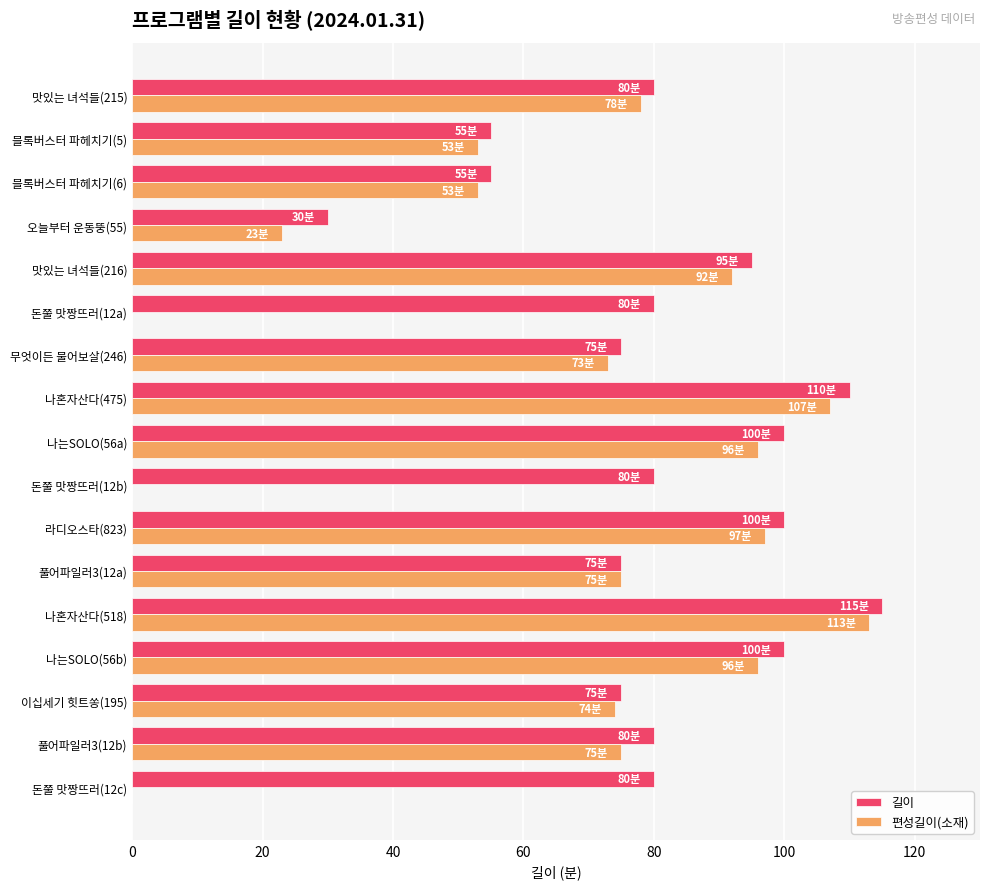

True or false: 편성길이(소재) has a value of -47 at 돈쭐 맛짱뜨러(12b).

False